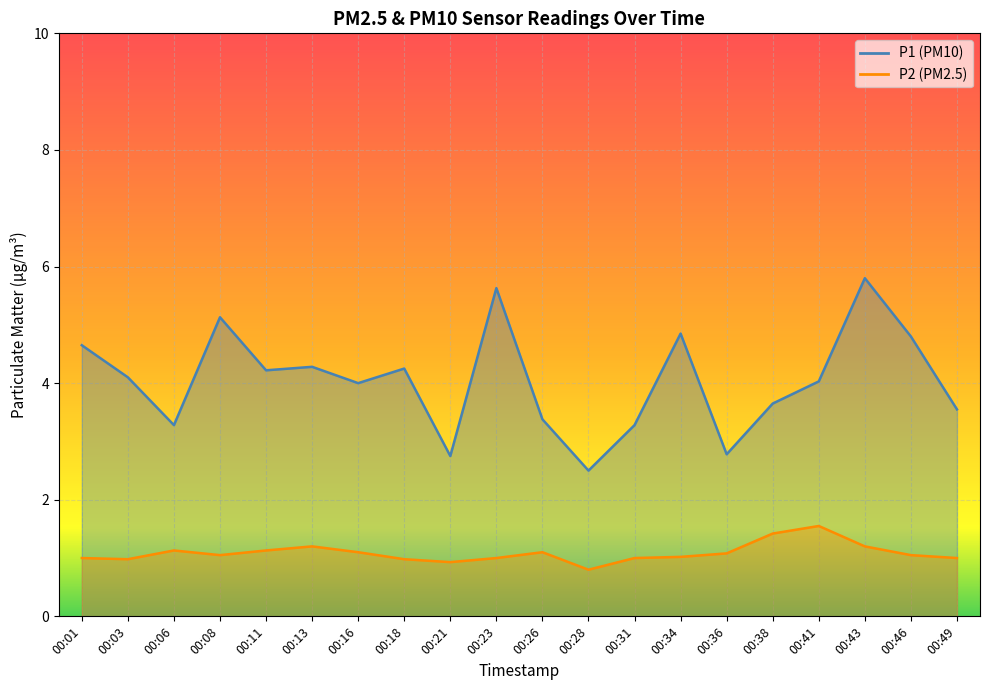

List the labels in order of P2 value, largest first.

00:41, 00:38, 00:13, 00:43, 00:06, 00:11, 00:16, 00:26, 00:36, 00:08, 00:46, 00:34, 00:01, 00:23, 00:31, 00:49, 00:03, 00:18, 00:21, 00:28